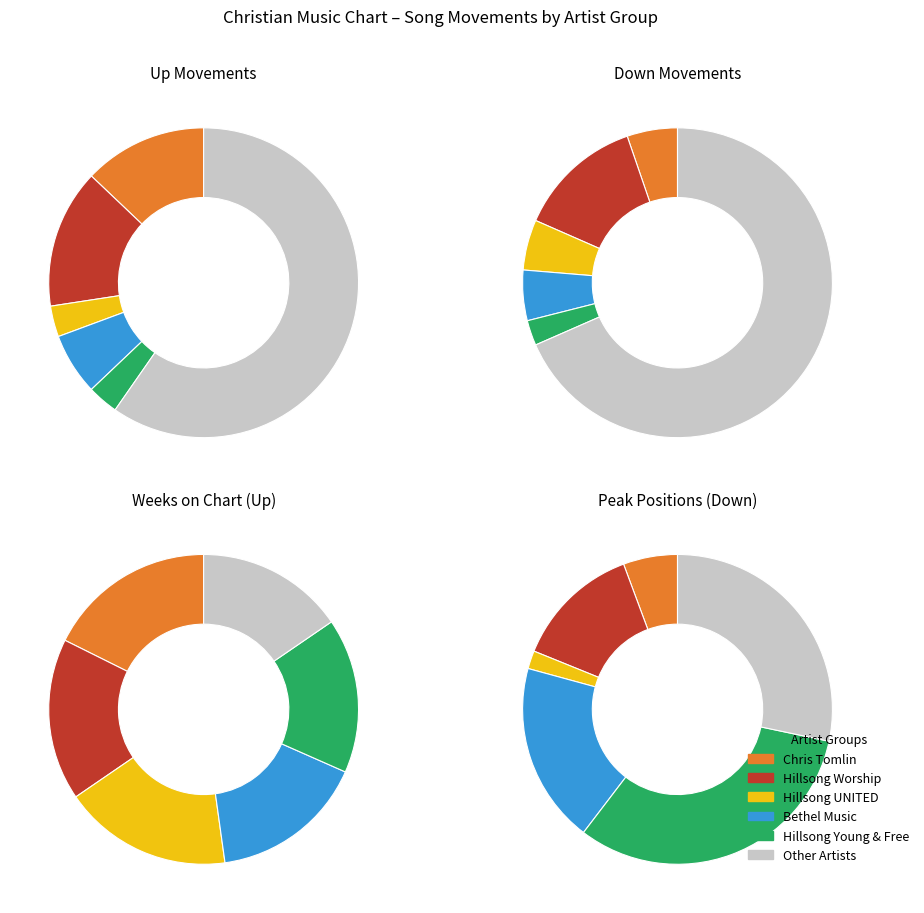

To the nearest percent, what portion does up represent?

62%